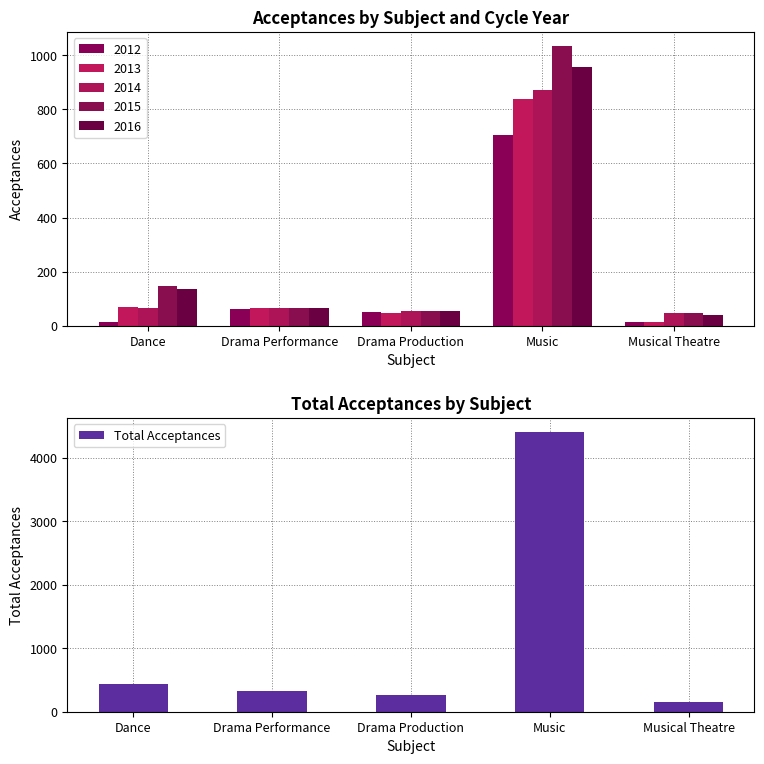

What position from the right is Dance?

5